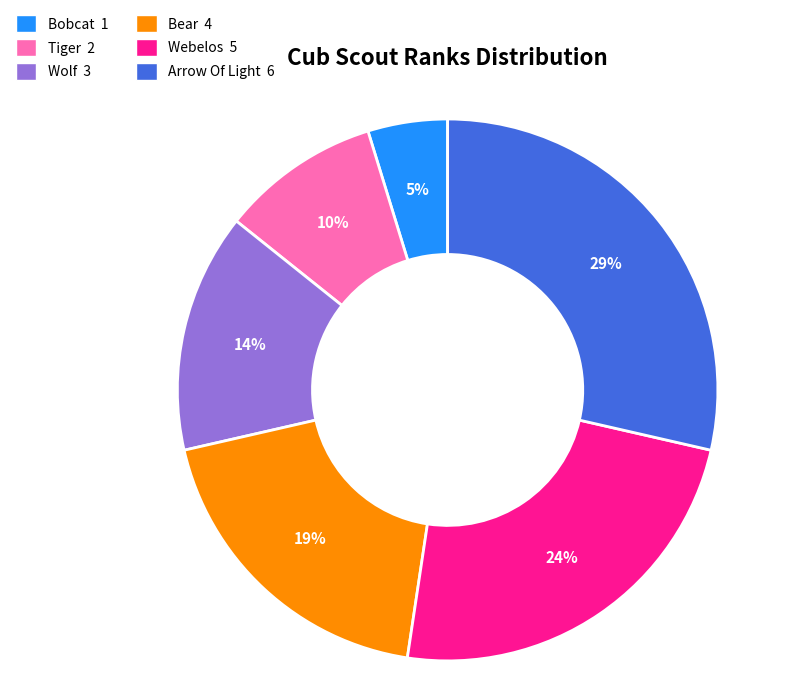

Is the sum of Wolf and Tiger greater than half?

No